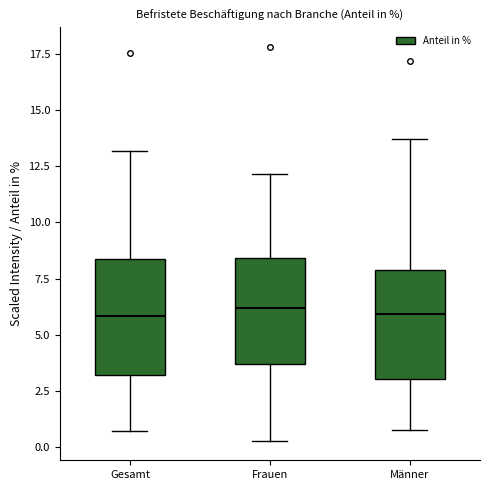

Reading left to right, transcribe this box plot: for each box, give where its median line is, the range the box spans, and where its two whiskers end, as read against the y-axis. The values are not printed on the chart, so give them approximately, as read against the axis.

Gesamt: median 6.0, box 3.0 to 8.5, whiskers 0.5 to 13.0
Frauen: median 6.0, box 3.5 to 8.5, whiskers 0.5 to 12.0
Männer: median 6.0, box 3.0 to 8.0, whiskers 1.0 to 13.5